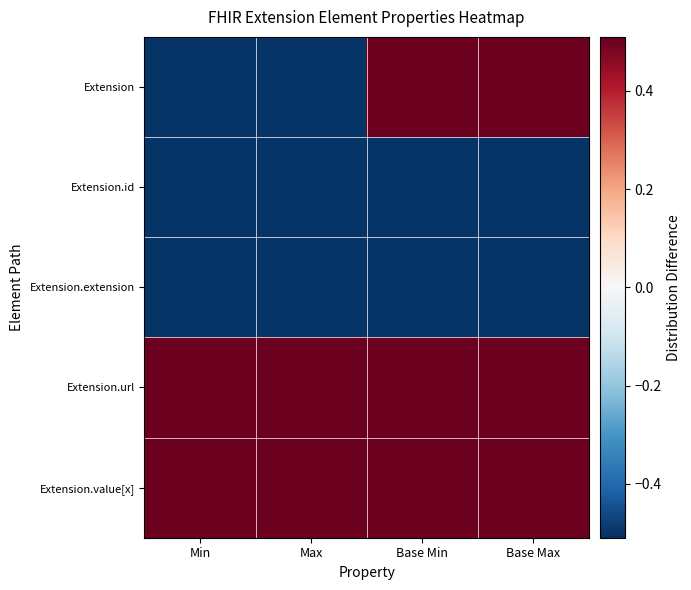

Reading left to right, transcribe all the data shown in this chart.

Extension: Min=-0.5	Max=-0.5	Base Min=0.5	Base Max=0.5
Extension.id: Min=-0.5	Max=-0.5	Base Min=-0.5	Base Max=-0.5
Extension.extension: Min=-0.5	Max=-0.5	Base Min=-0.5	Base Max=-0.5
Extension.url: Min=0.5	Max=0.5	Base Min=0.5	Base Max=0.5
Extension.value[x]: Min=0.5	Max=0.5	Base Min=0.5	Base Max=0.5